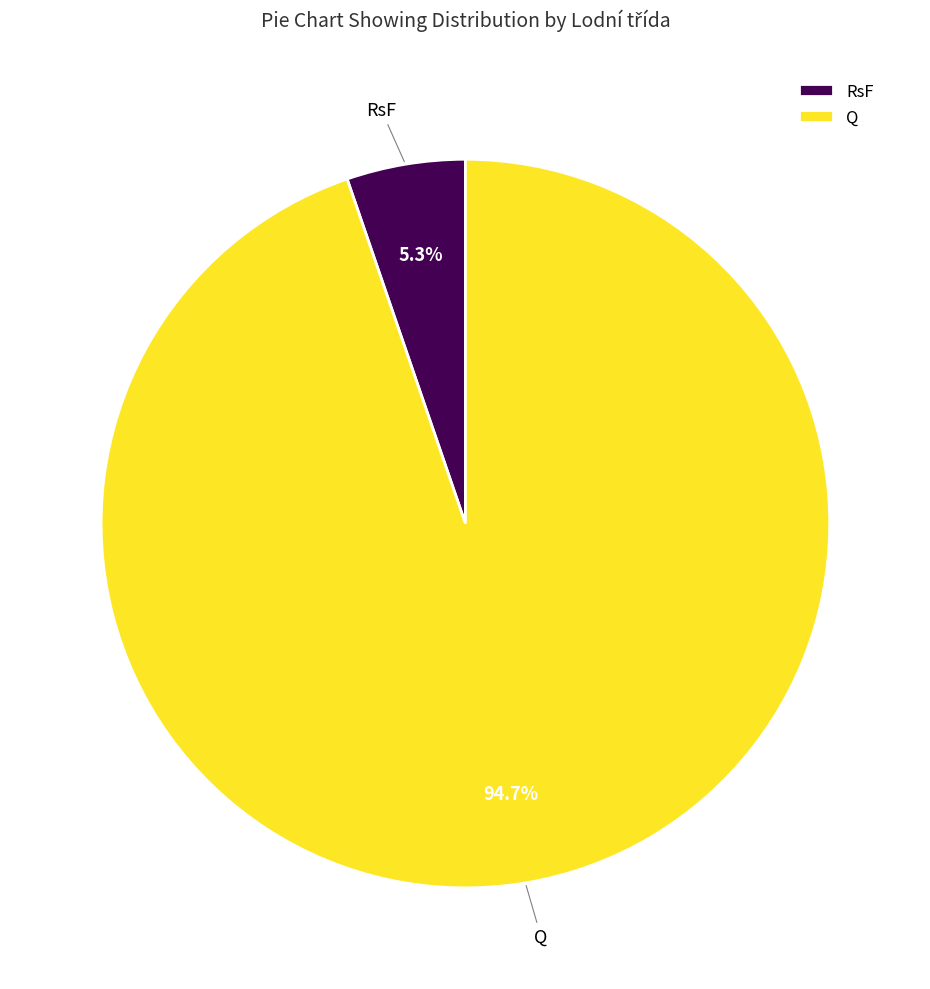

To the nearest percent, what is the combined percentage of RsF and Q?

100%